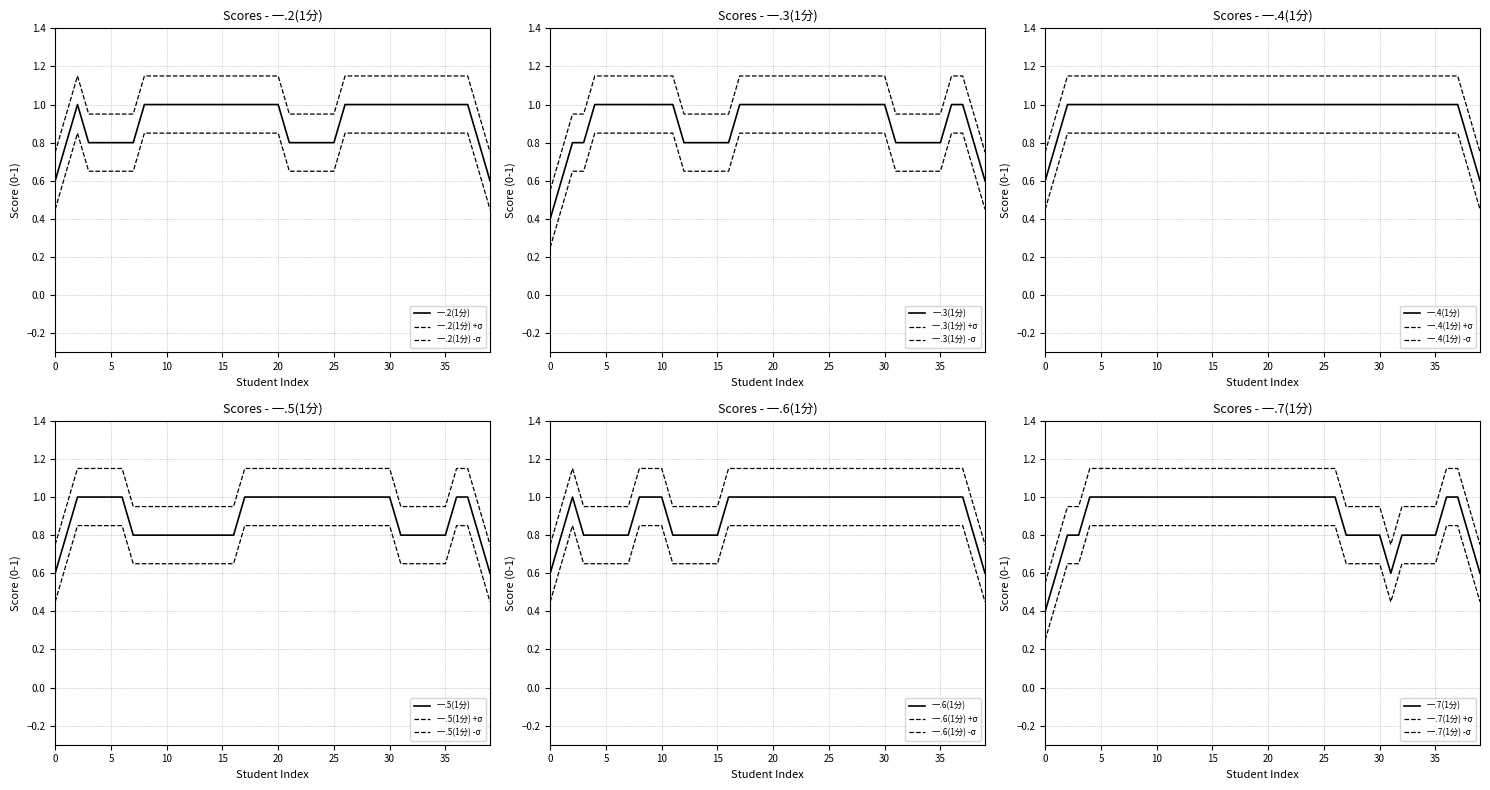

True or false: 一.4(1分) and 一.7(1分) cross at least once.

False